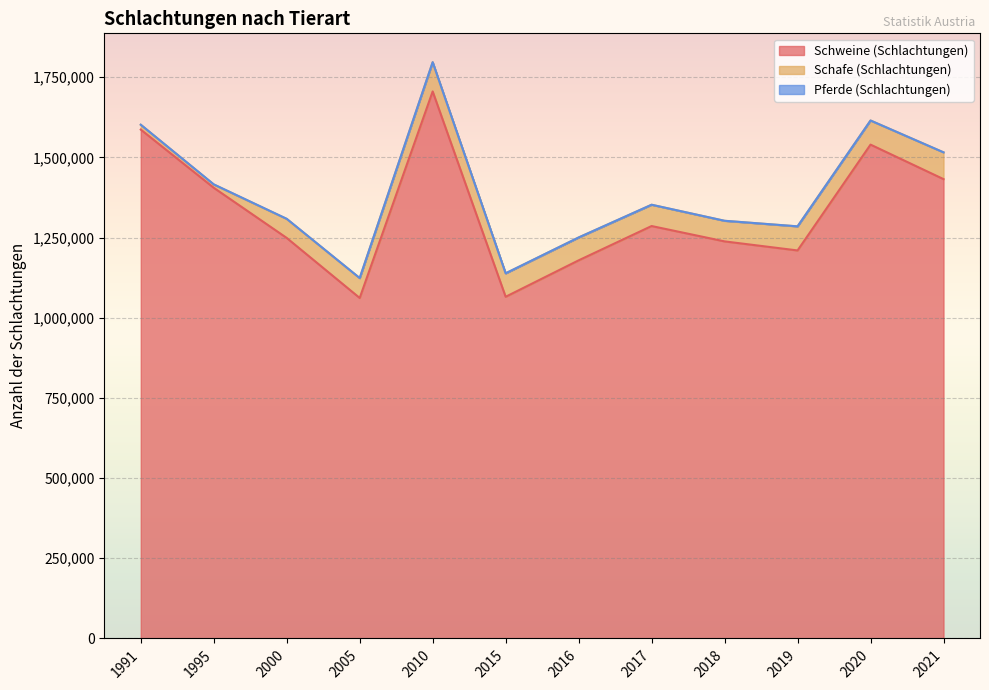

What is the average value of the Schweine (Schlachtungen) series?

1329796